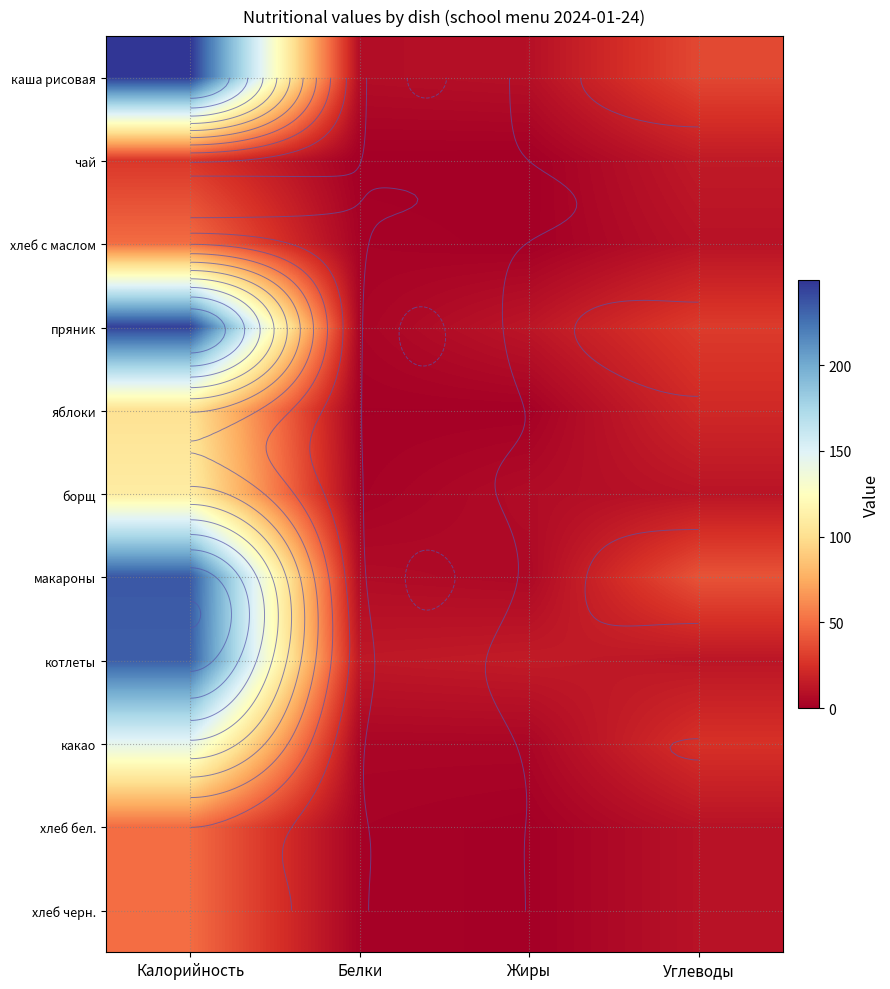

Is it true that яблоки equals 1.0 at Жиры?

True